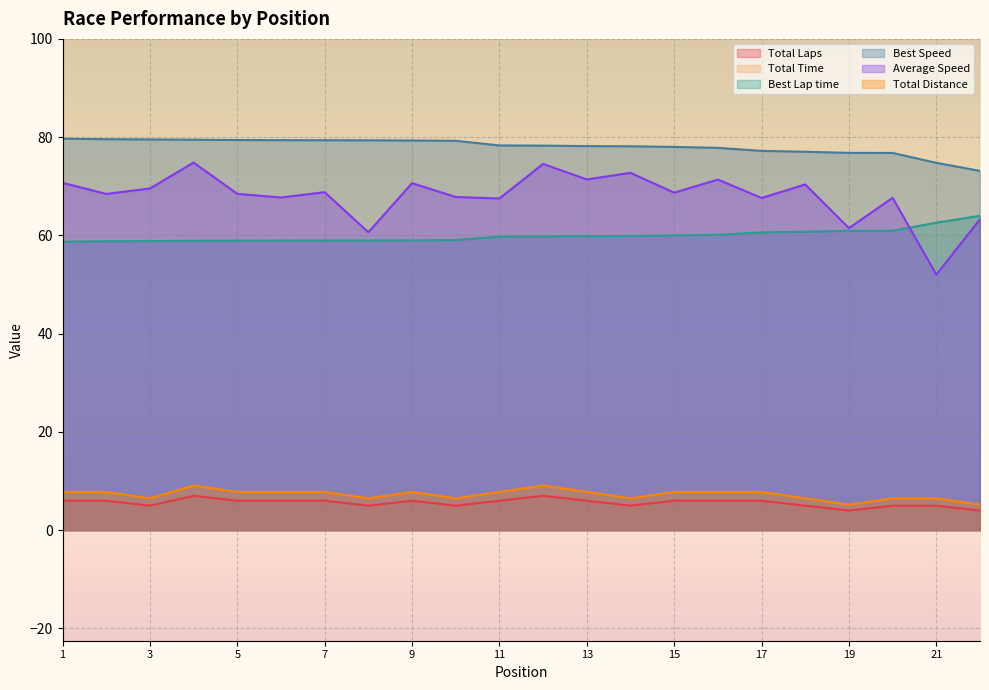

The value of Best Lap time at ALIF AKBAR UTAMA is 23.0. True or false?

False